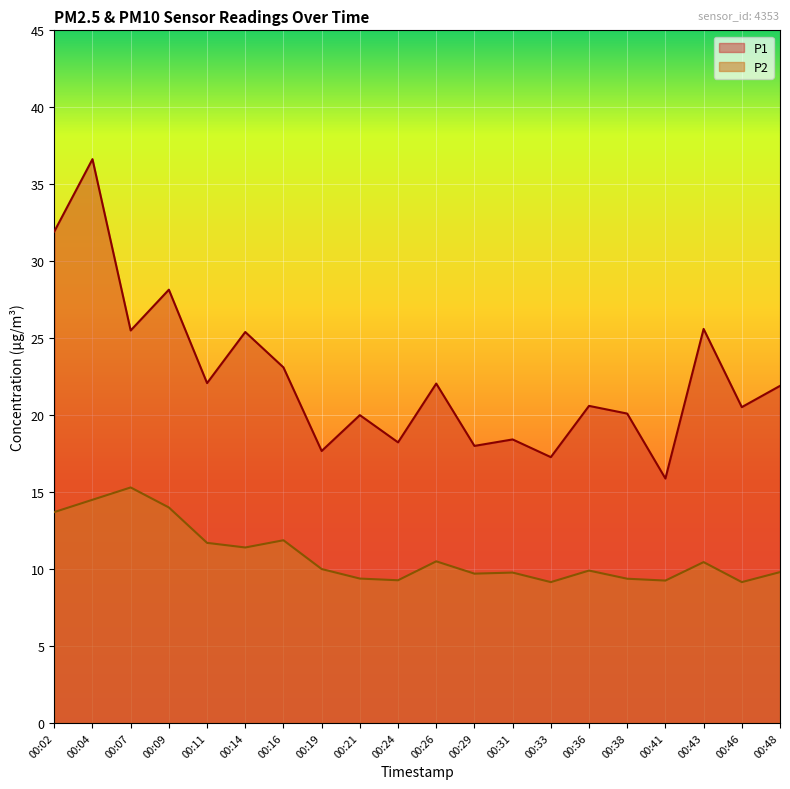

Is it true that P1 equals 15.9 at 00:41?

True